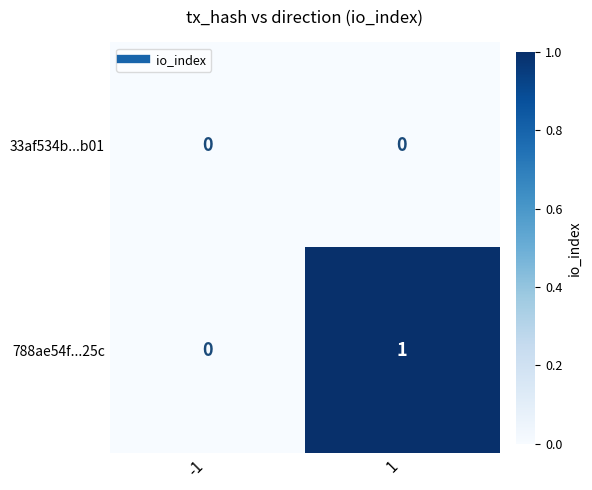

Which series has the largest total across all categories?

788ae54f...25c